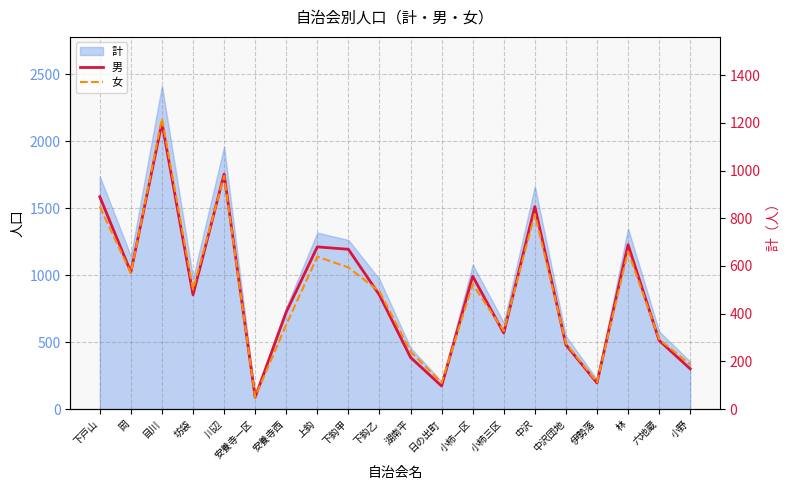

At which label does 男 reach its peak?

目川